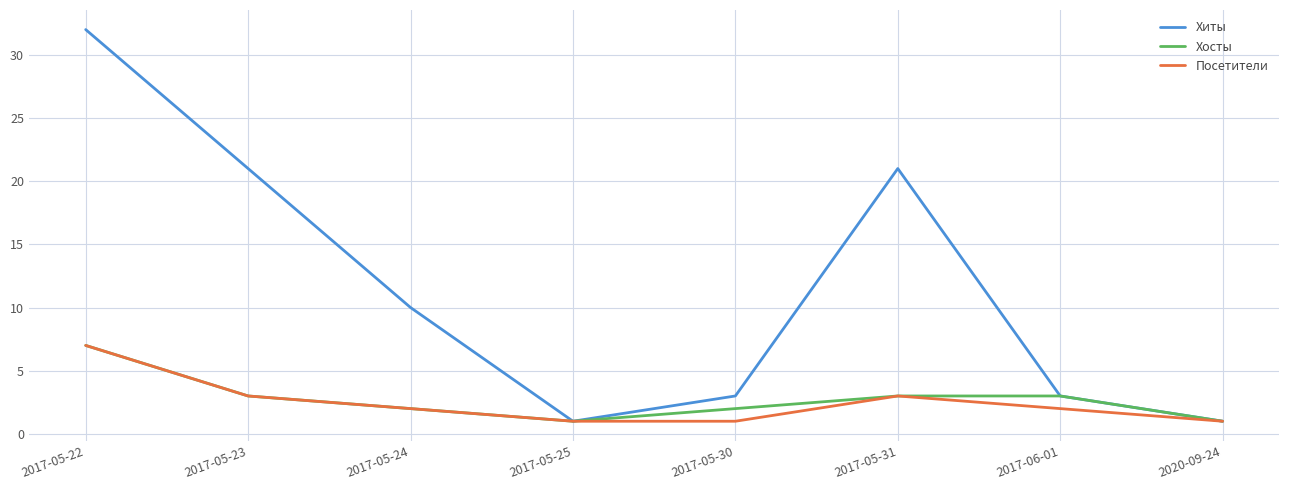

Reading left to right, extract all data points from this chart.

Хиты: 2017-05-22=32	2017-05-23=21	2017-05-24=10	2017-05-25=1	2017-05-30=3	2017-05-31=21	2017-06-01=3	2020-09-24=1
Хосты: 2017-05-22=7	2017-05-23=3	2017-05-24=2	2017-05-25=1	2017-05-30=2	2017-05-31=3	2017-06-01=3	2020-09-24=1
Посетители: 2017-05-22=7	2017-05-23=3	2017-05-24=2	2017-05-25=1	2017-05-30=1	2017-05-31=3	2017-06-01=2	2020-09-24=1